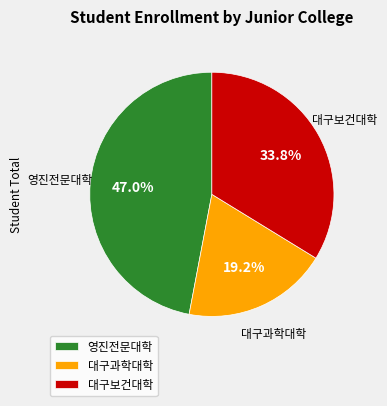

True or false: 대구과학대학 accounts for 19% of the total.

True